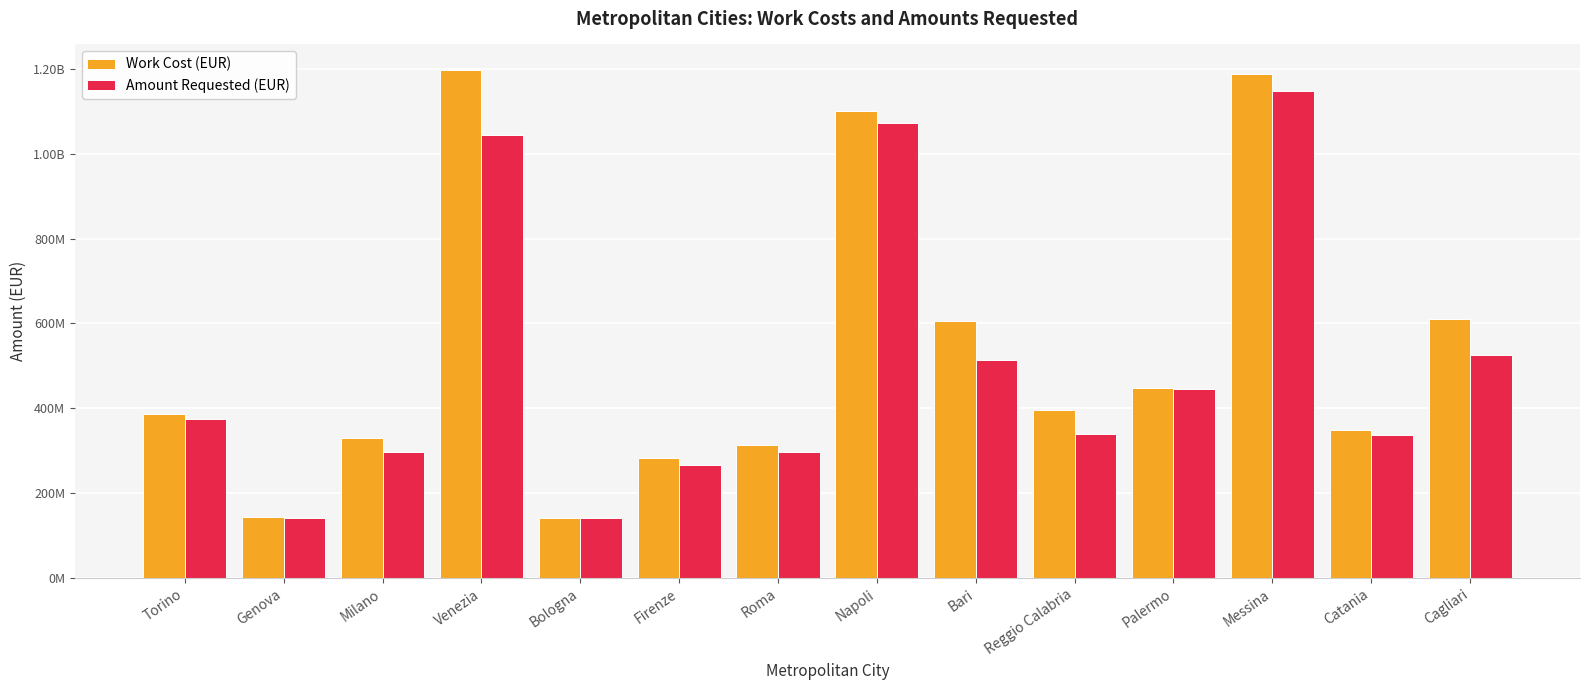

Reading left to right, what are all the values shown in this chart?

Work Cost (EUR): Torino=386601336.8	Genova=144488471.6	Milano=330512867.7	Venezia=1197808479.0	Bologna=142181967.4	Firenze=283004076.1	Roma=314070610.5	Napoli=1100738881.2	Bari=604835559.6	Reggio Calabria=394812881.2	Palermo=447146068.2	Messina=1187632990.7	Catania=349105147.6	Cagliari=609694669.7
Amount Requested (EUR): Torino=375291500.9	Genova=141737471.6	Milano=295881035.5	Venezia=1045197393.4	Bologna=141094093.3	Firenze=266246776.3	Roma=297792217.3	Napoli=1072196337.2	Bari=514139613.9	Reggio Calabria=339086951.7	Palermo=444731068.2	Messina=1147963161.5	Catania=337475163.3	Cagliari=525288947.1